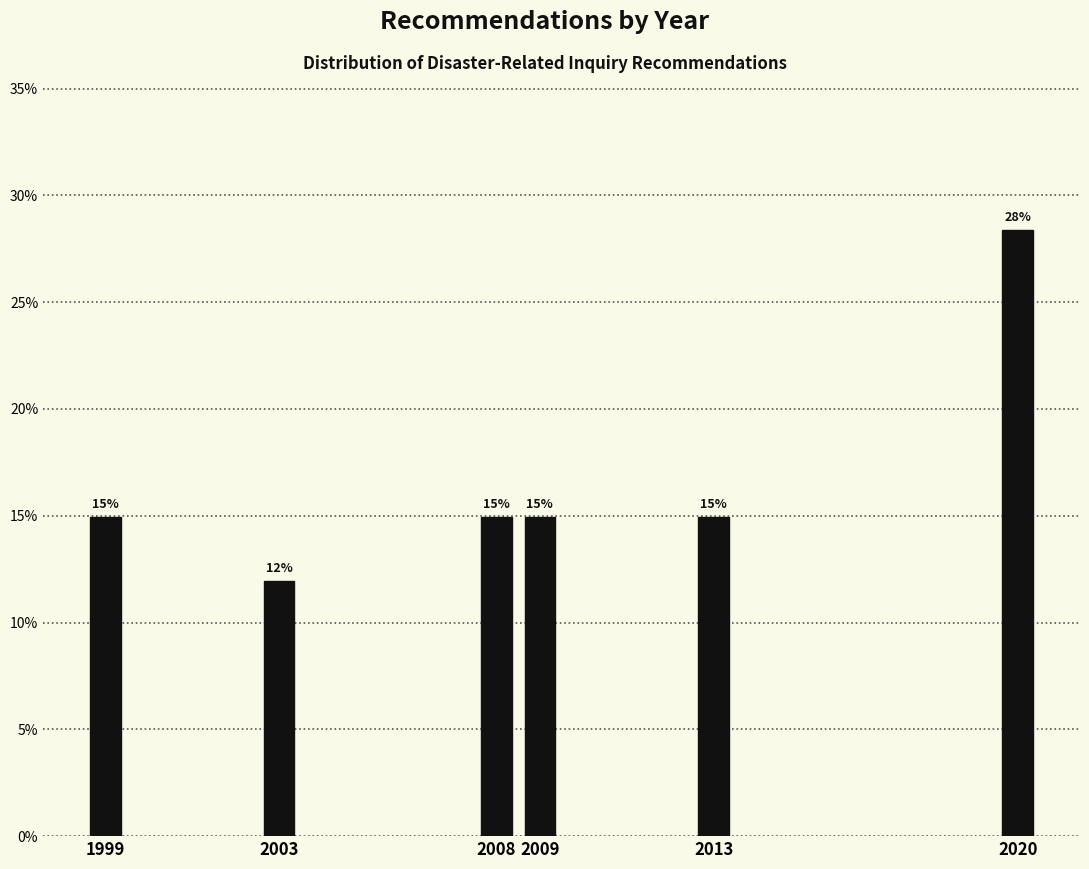

Read the value at 2003.

11.9